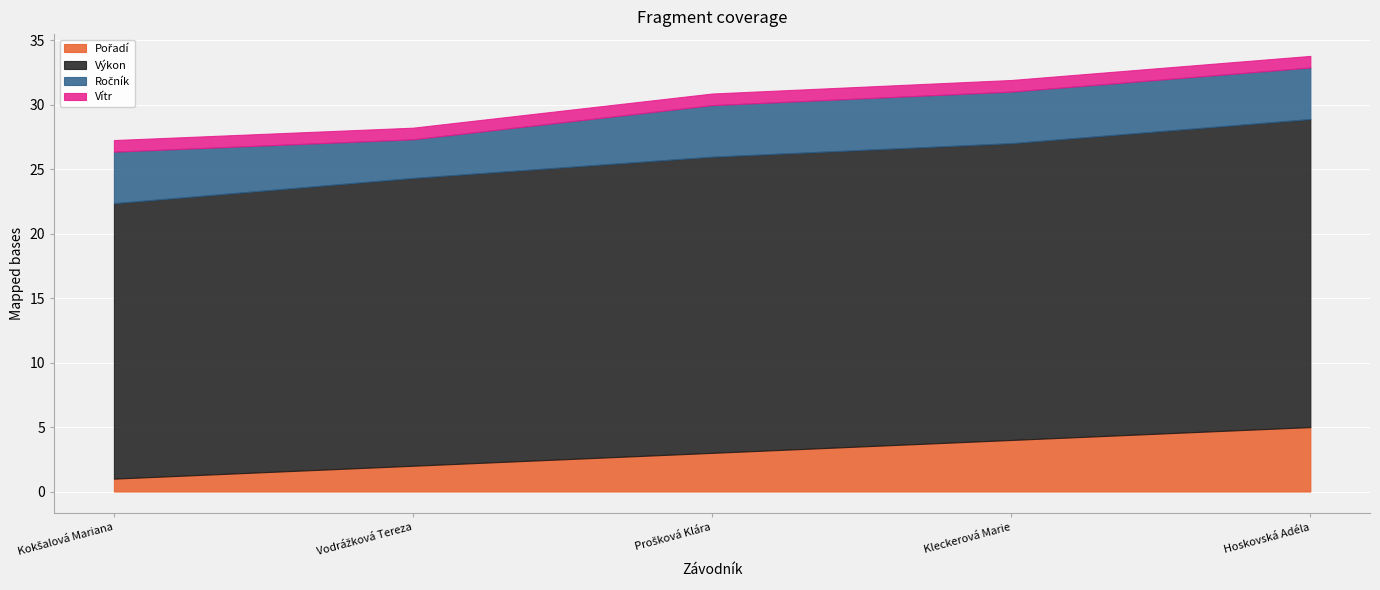

True or false: Vítr has more than 0 interior local peaks.

False